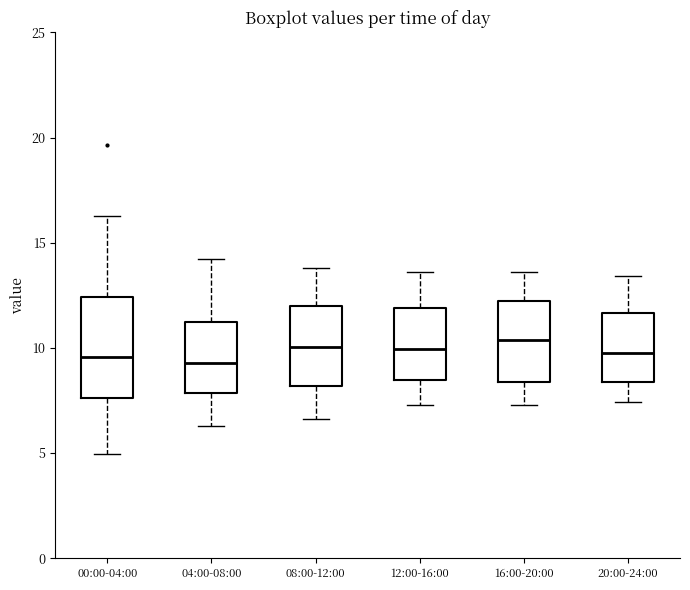

Where does the median line of the box for 08:00-12:00 sit on the y-axis? The values are not printed on the chart, so give them approximately, as read against the axis.

10.0